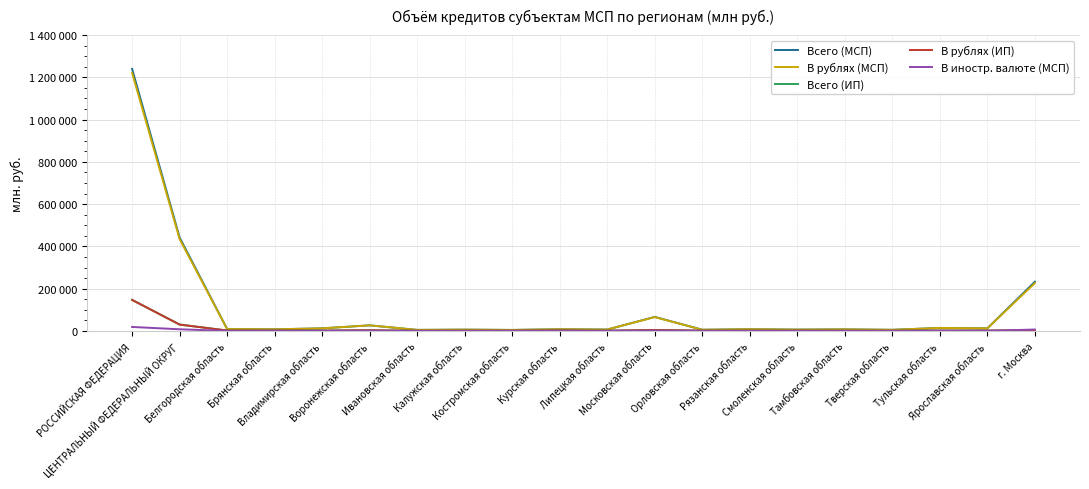

Which series has the widest spread of values?

Всего (МСП)